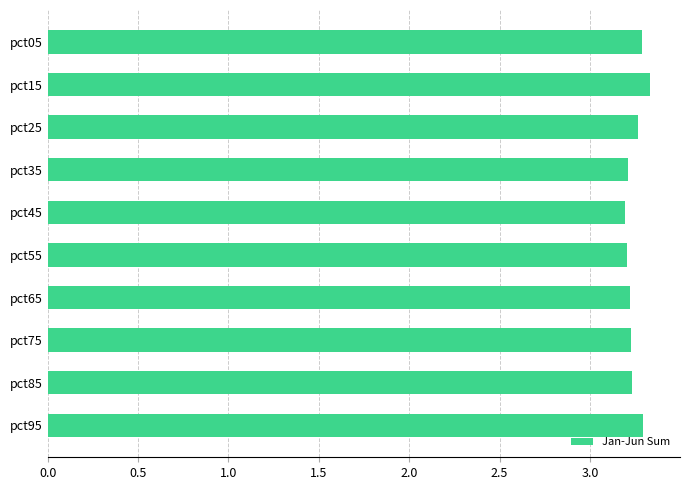

What is the average value?

3.2